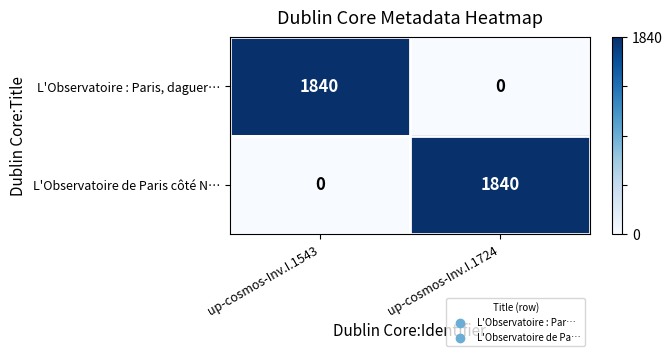

Reading left to right, extract all data points from this chart.

L'Observatoire : Paris, daguer…: 1840	0
L'Observatoire de Paris côté N…: 0	1840